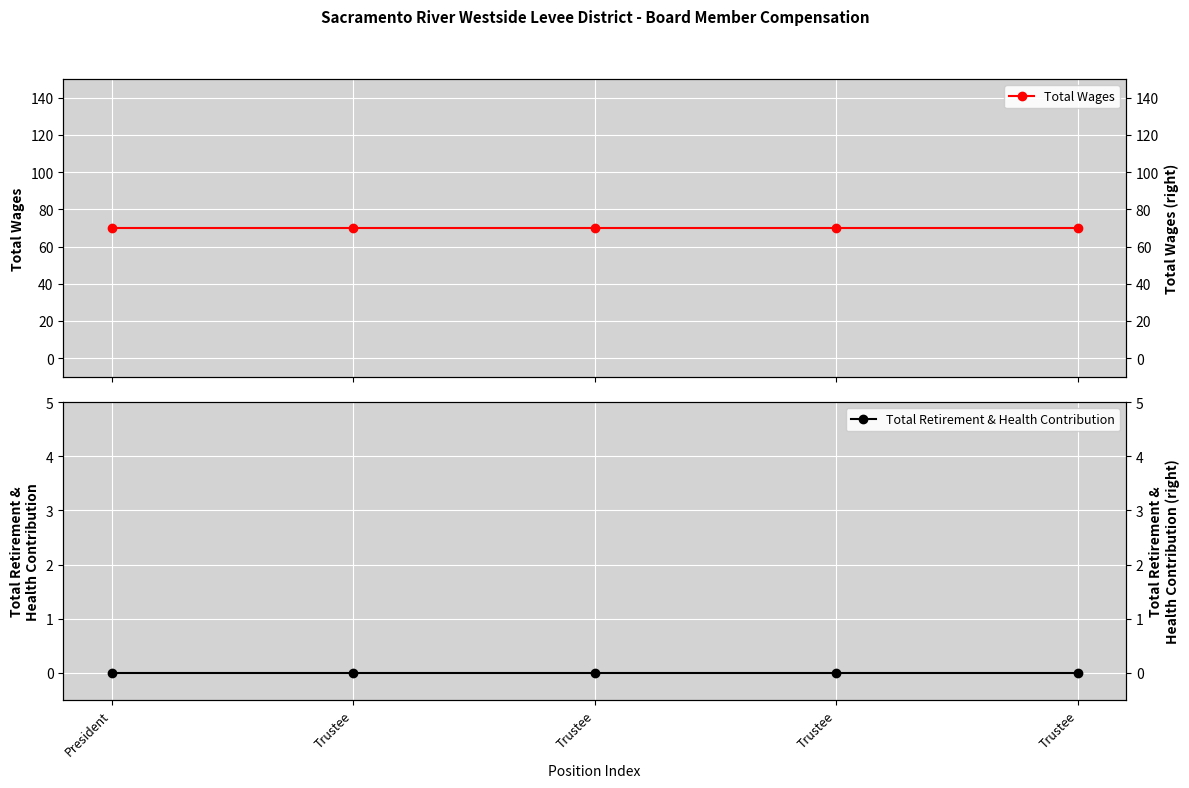

How many lines are shown in the chart?

3